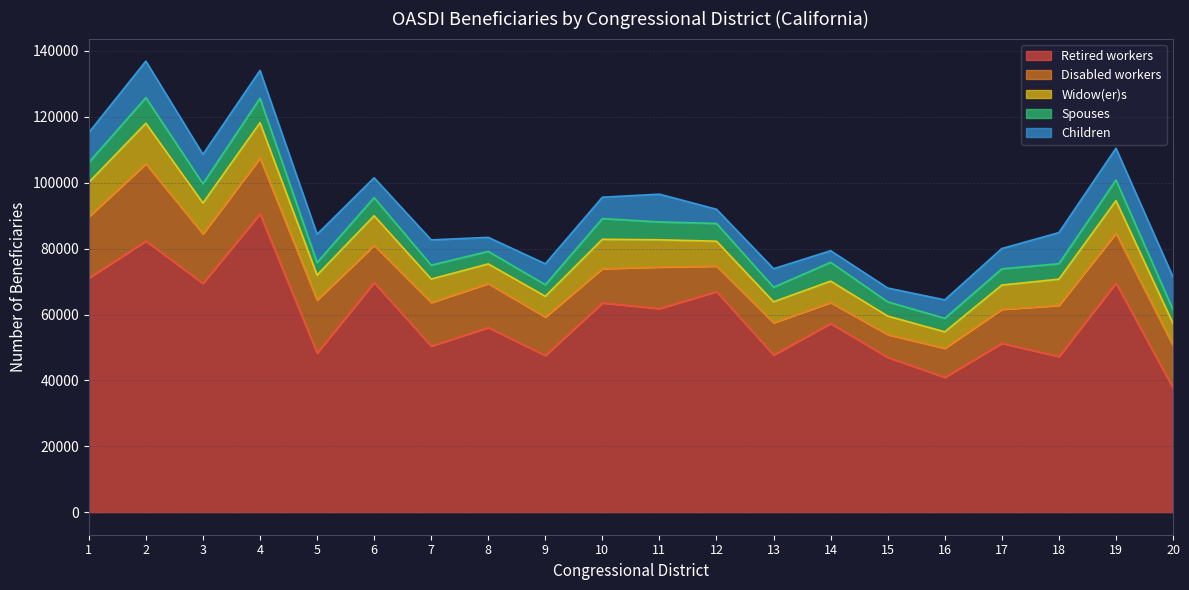

How many categories are shown in the chart?

20